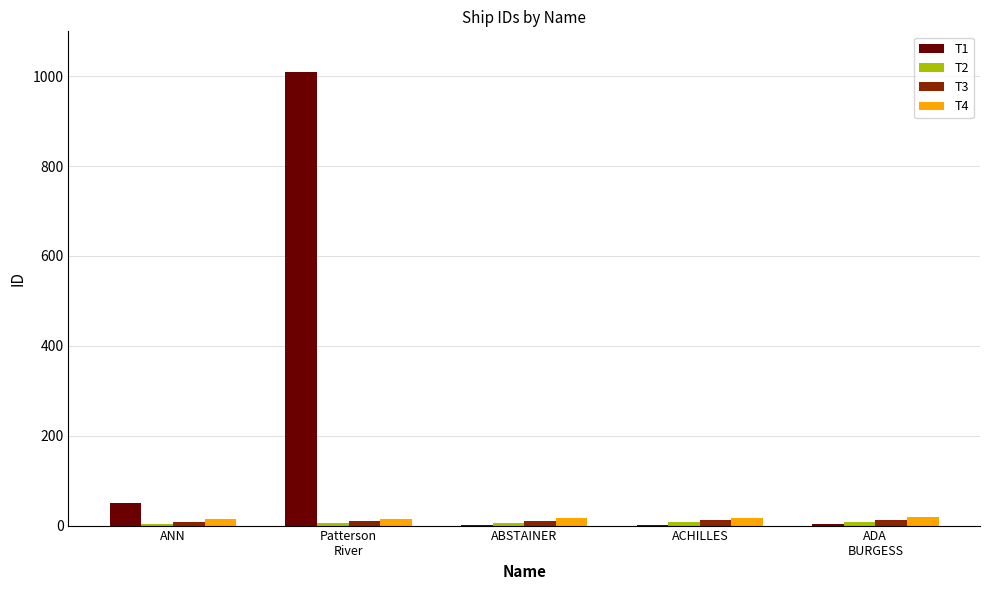

Which series has the largest total across all categories?

T1